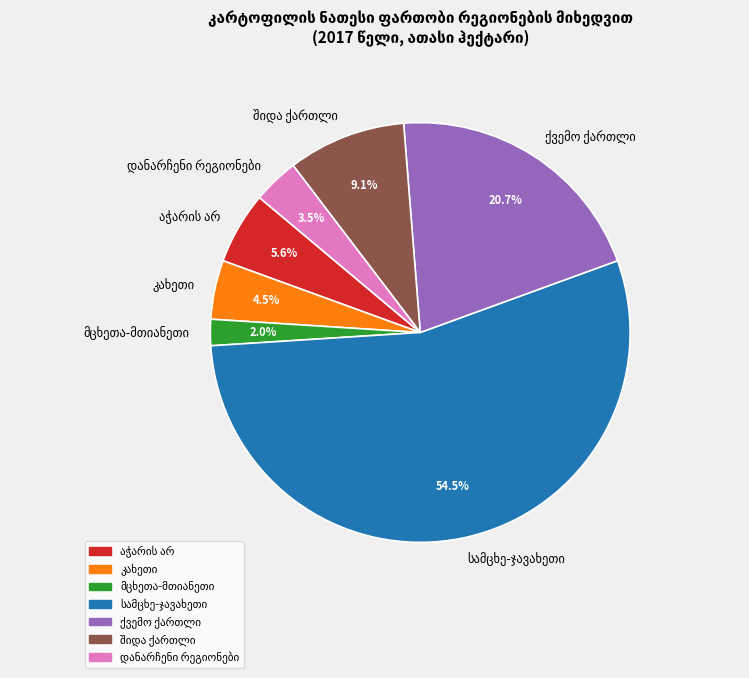

Is there any slice that represents more than half of the pie?

Yes